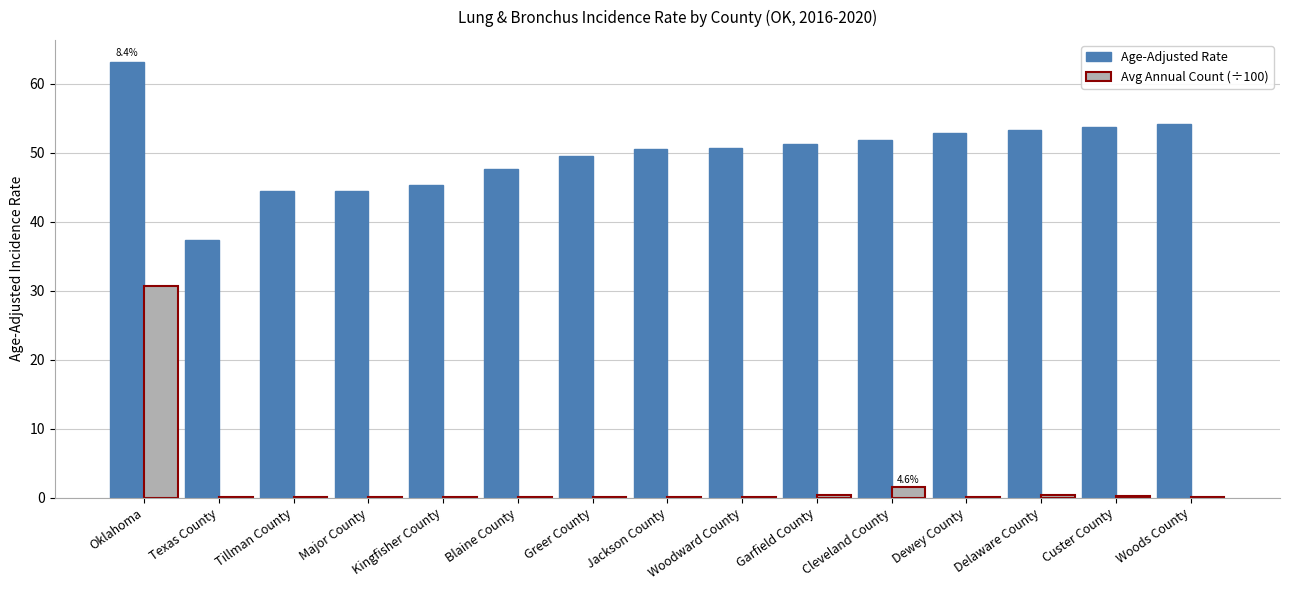

How many groups of bars are there?

15